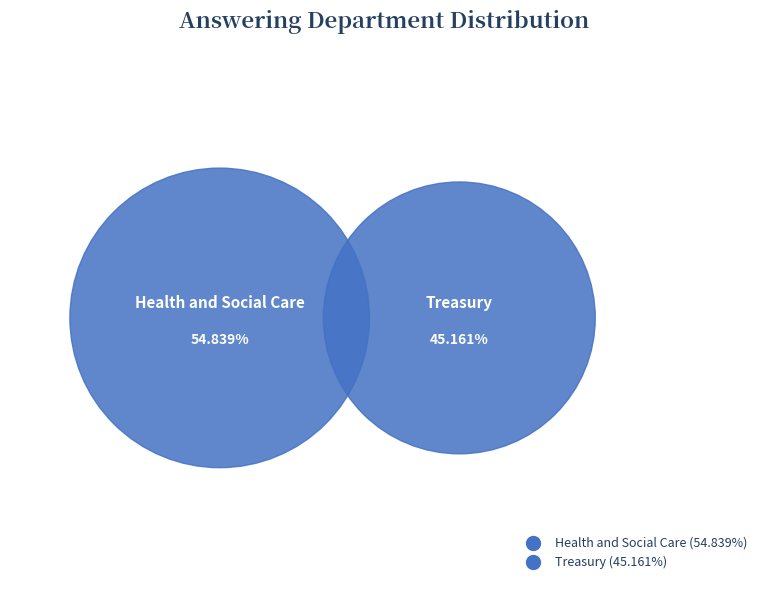

How many segments does this pie chart have?

2